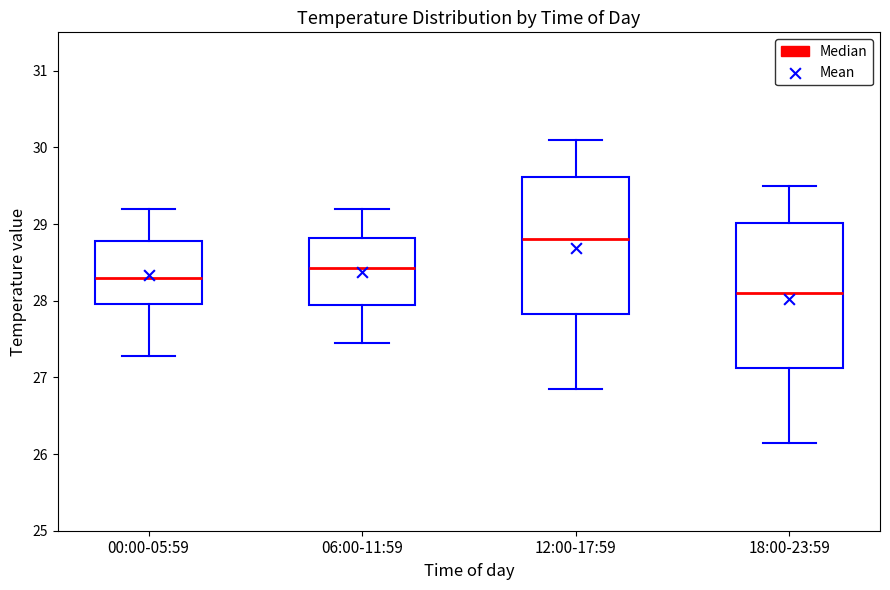

Reading left to right, read every box against the y-axis: the position of its median line, the range the box covers, and the ends of its whiskers. The values are not printed on the chart, so give them approximately, as read against the axis.

00:00-05:59: median 28.3, box 28.0 to 28.8, whiskers 27.3 to 29.2
06:00-11:59: median 28.4, box 27.9 to 28.8, whiskers 27.5 to 29.2
12:00-17:59: median 28.8, box 27.8 to 29.6, whiskers 26.9 to 30.1
18:00-23:59: median 28.1, box 27.1 to 29.0, whiskers 26.2 to 29.5